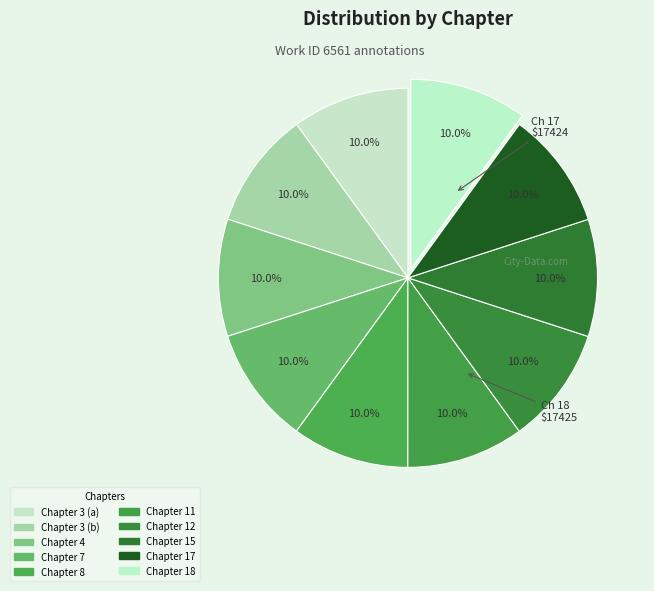

Which slice is the smallest?

Chapter 3 (a)